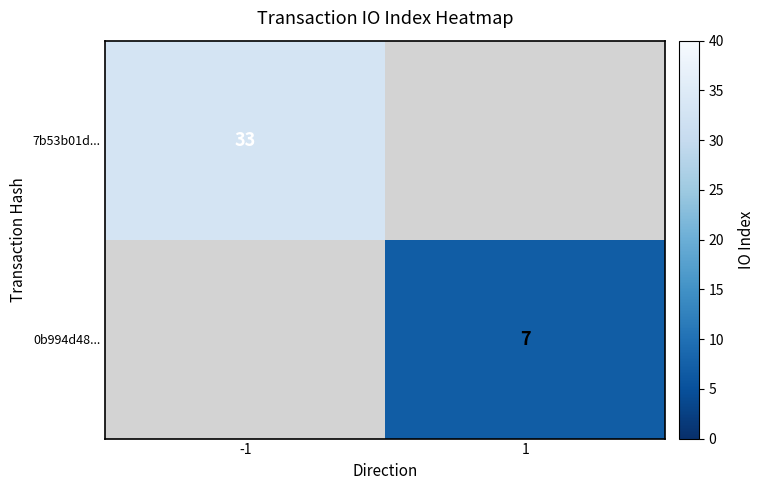

The 0b994d48... series shows 7 at 1. True or false?

True